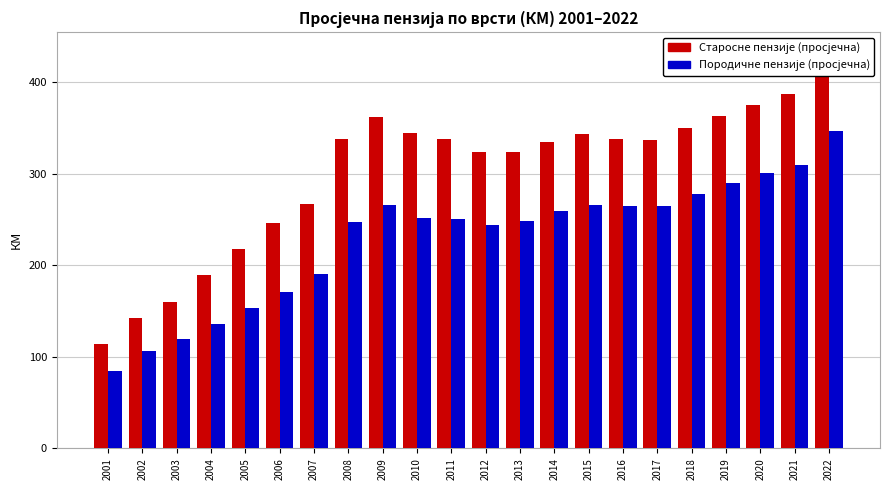

What is the sum of all Старосне пензије (просјечна) values?

6633.8